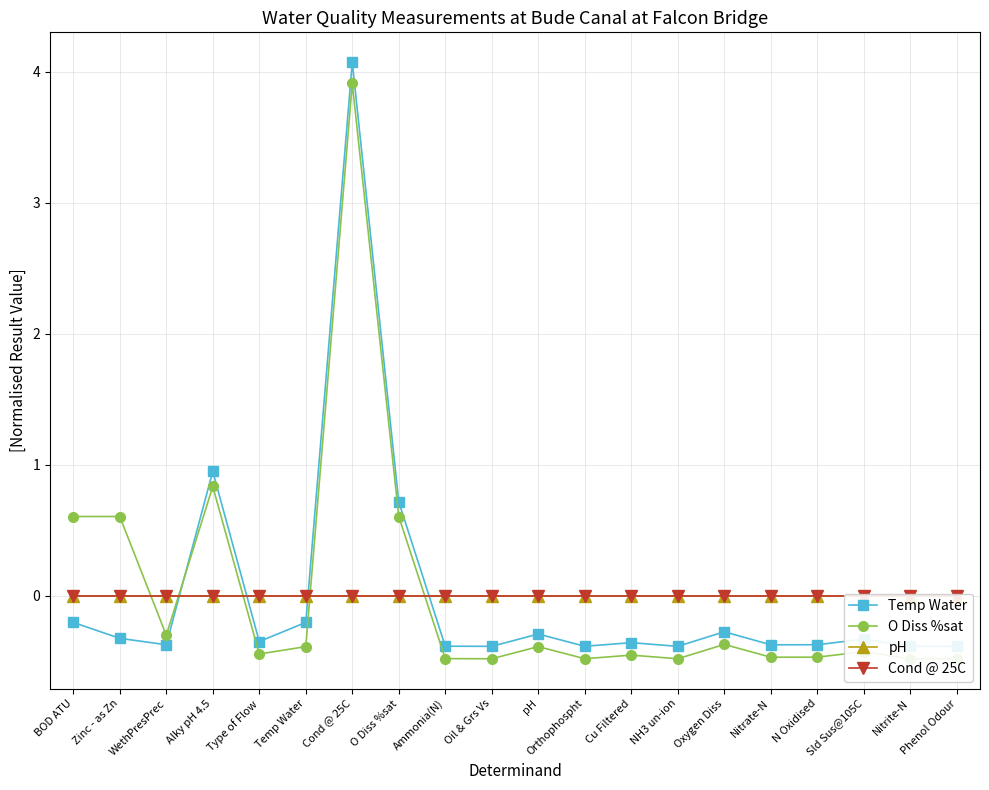

Which series has the largest total across all categories?

O Diss %sat